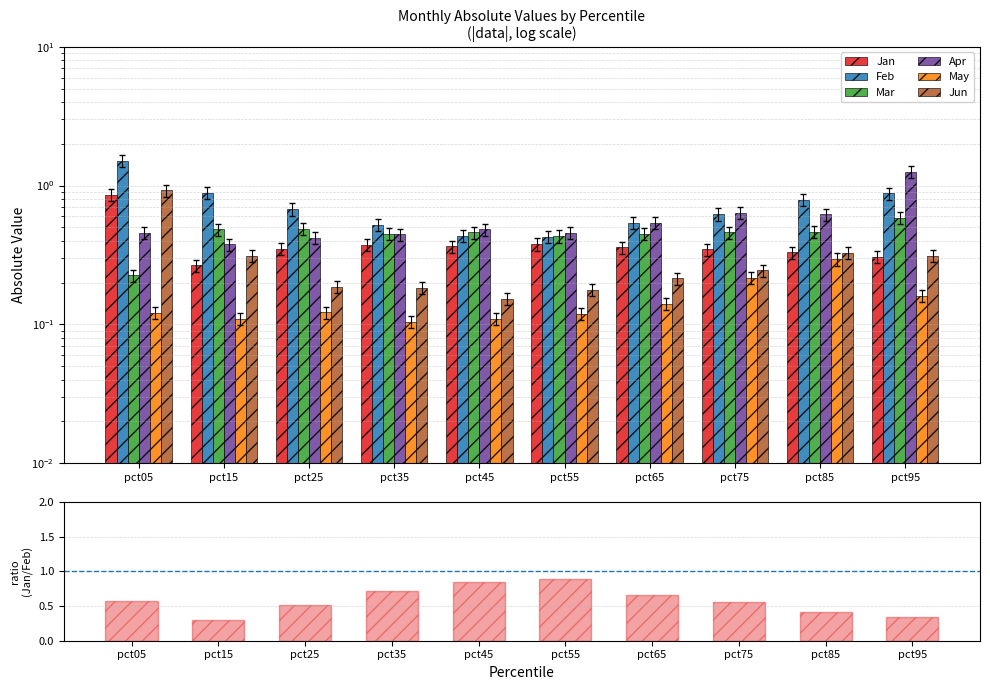

How many data points does each series have?

10